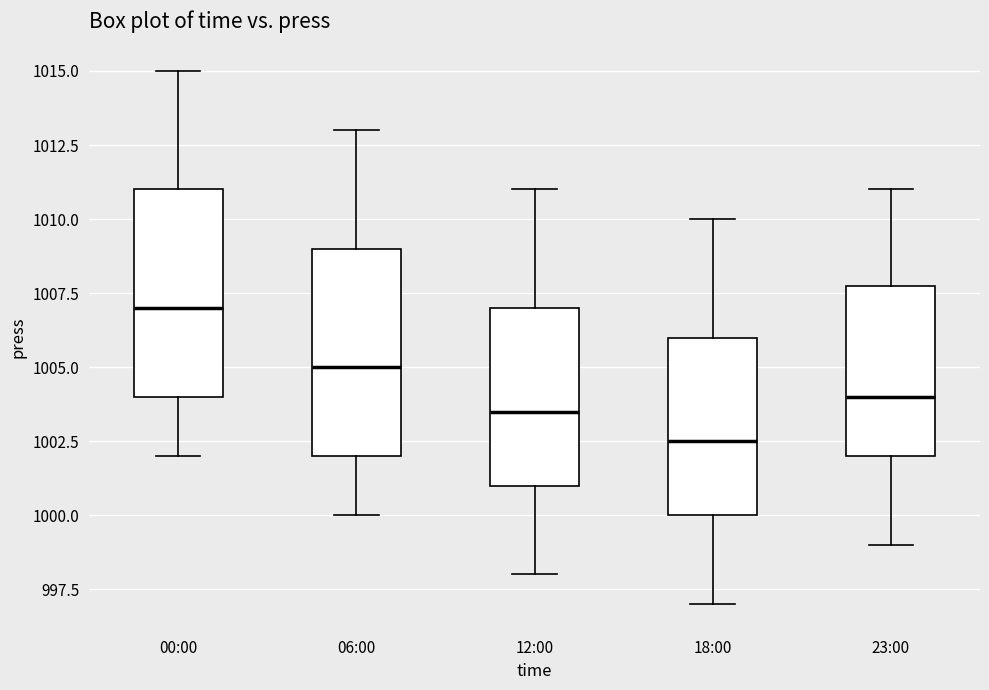

Where does the lower whisker of the box for 00:00 end on the y-axis? The values are not printed on the chart, so give them approximately, as read against the axis.

1002.0